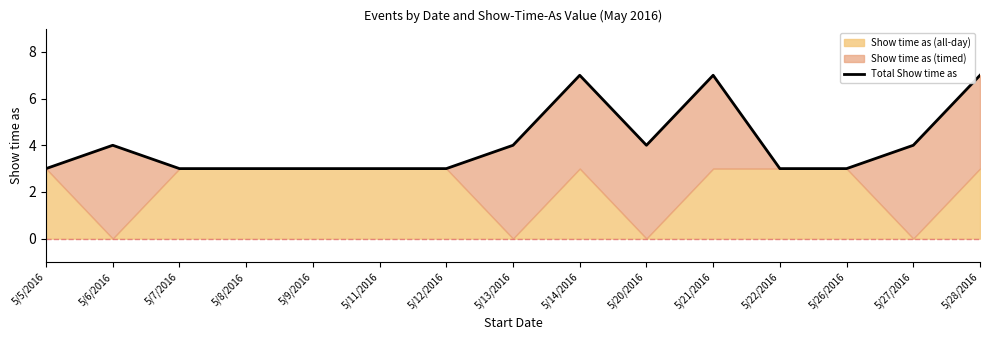

How many categories are shown in the chart?

15